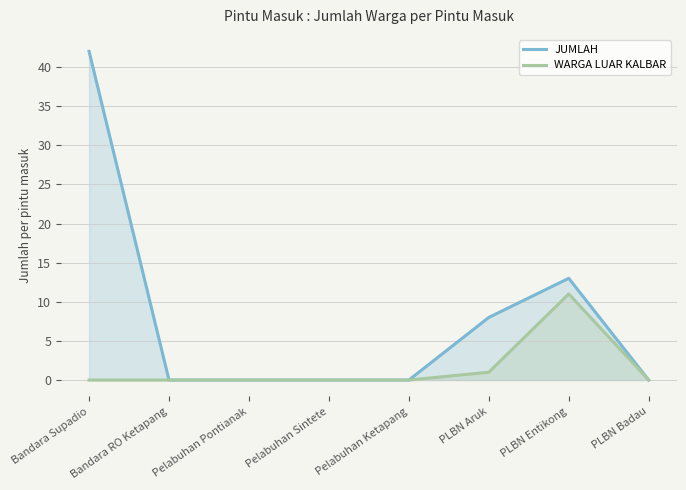

Which series changed the most between PLBN Aruk and PLBN Entikong?

WARGA LUAR KALBAR